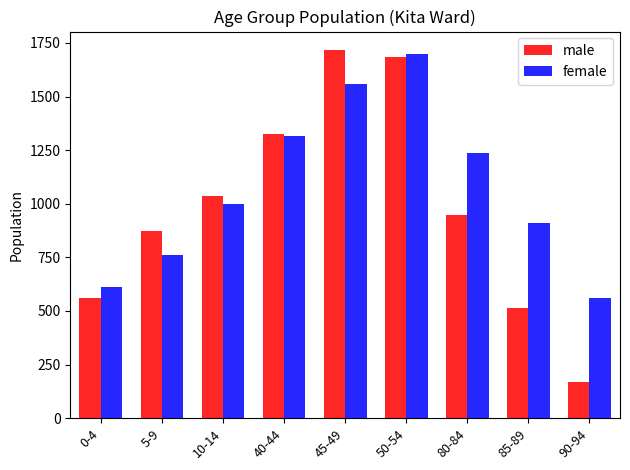

List the series in order of their overall mean, lowest first.

male, female